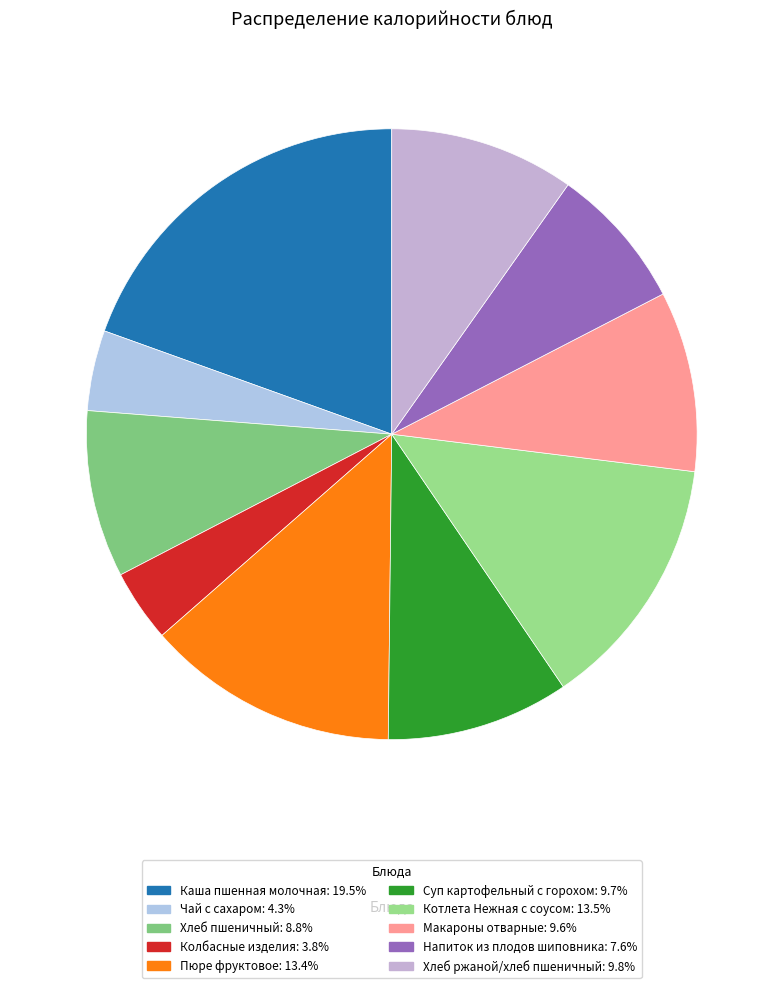

Count the number of slices in the pie.

10